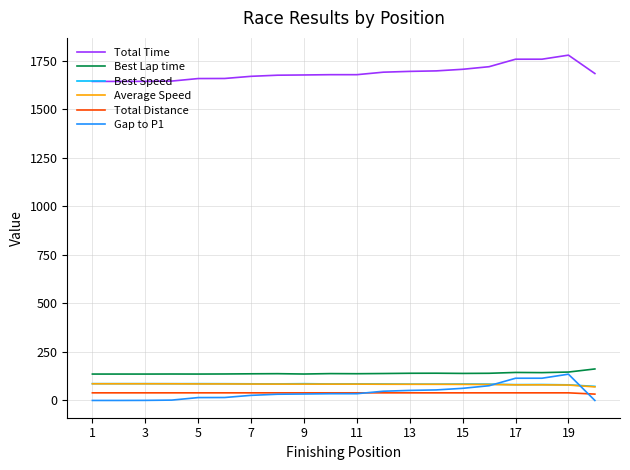

What are all the series names shown in the legend?

Total Time, Best Lap time, Best Speed, Average Speed, Total Distance, Gap to P1